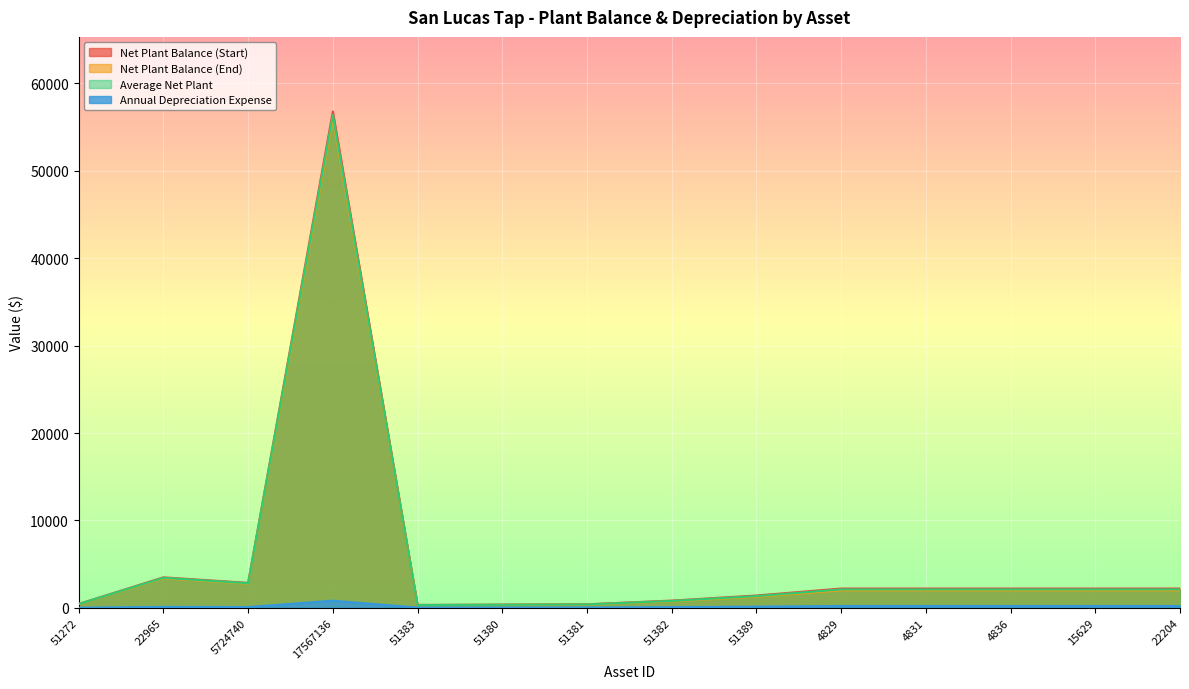

Reading right to left, what are all the values shown in this chart?

Net Plant Balance (Start): 22204=2209.5	15629=2209.5	4836=2209.5	4831=2209.5	4829=2209.5	51389=1410.2	51382=830.2	51381=406.1	51380=367.8	51383=334.1	17567136=56801.3	5724740=2857.3	22965=3490.3	51272=440.9
Net Plant Balance (End): 22204=1997.3	15629=1997.3	4836=1997.3	4831=1997.3	4829=1997.3	51389=1274.8	51382=750.5	51381=367.1	51380=332.5	51383=302.0	17567136=55984.6	5724740=2768.0	22965=3380.1	51272=426.9
Average Net Plant: 22204=2103.4	15629=2103.4	4836=2103.4	4831=2103.4	4829=2103.4	51389=1342.5	51382=790.3	51381=386.6	51380=350.1	51383=318.0	17567136=56393.0	5724740=2812.6	22965=3435.2	51272=433.9
Annual Depreciation Expense: 22204=212.1	15629=212.1	4836=212.1	4831=212.1	4829=212.1	51389=135.4	51382=79.7	51381=39.0	51380=35.3	51383=32.1	17567136=816.8	5724740=89.3	22965=110.2	51272=13.9